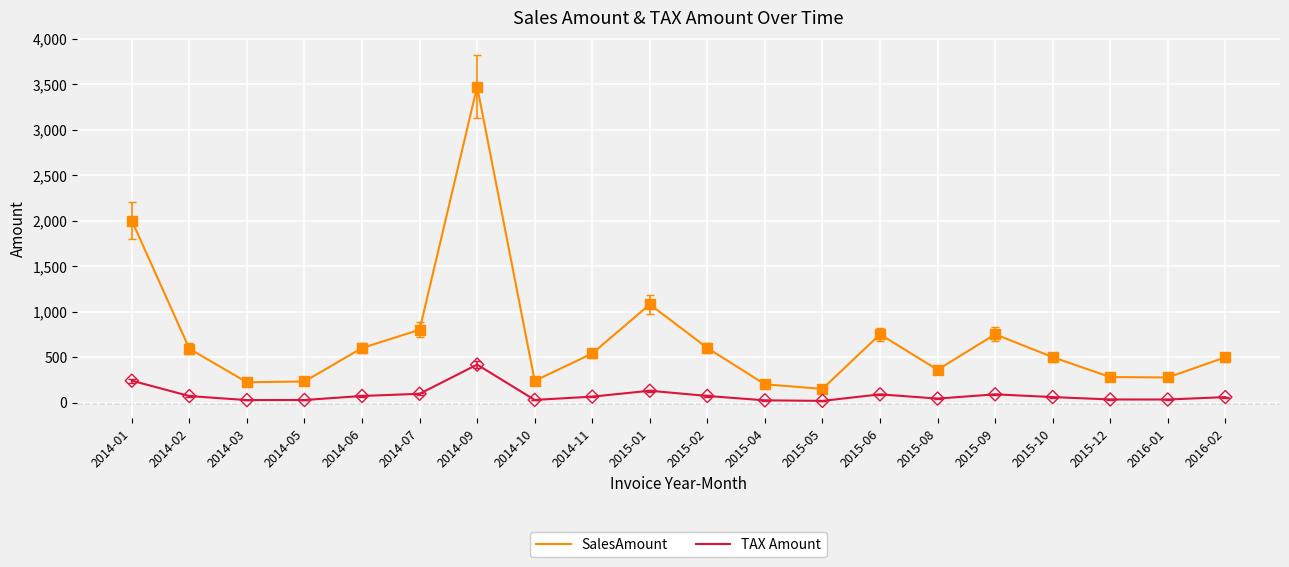

What is the total value across all series at 2016-02?

556.7